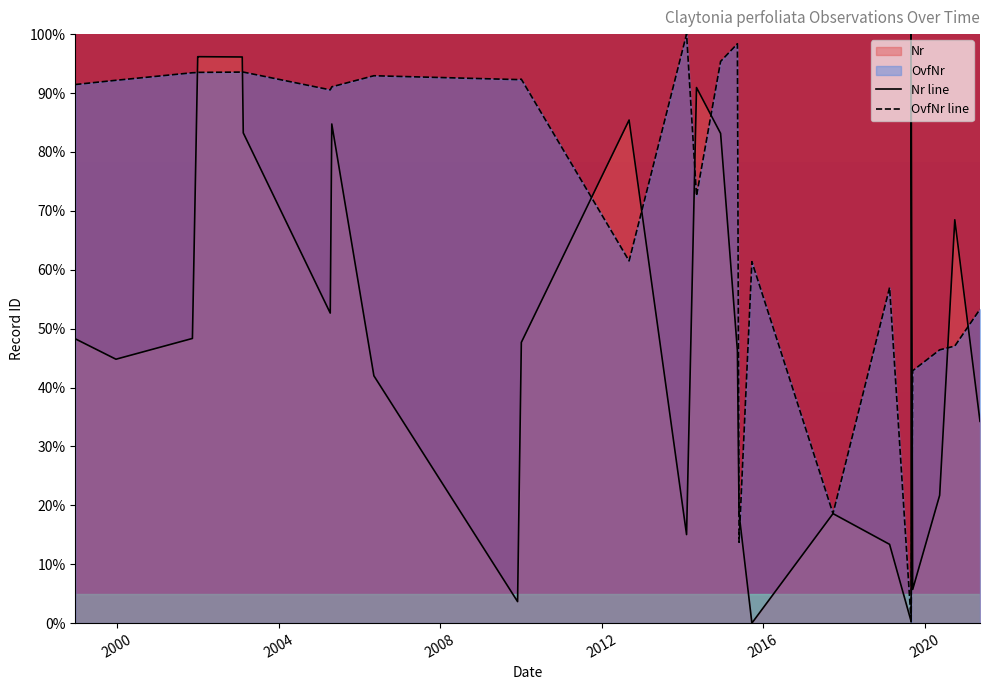

Which series has the widest spread of values?

Nr line